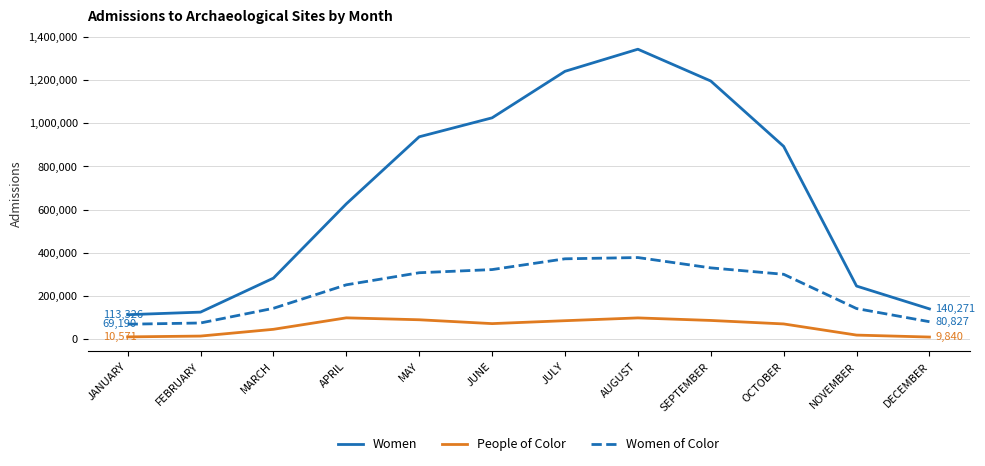

How many categories are shown in the chart?

12